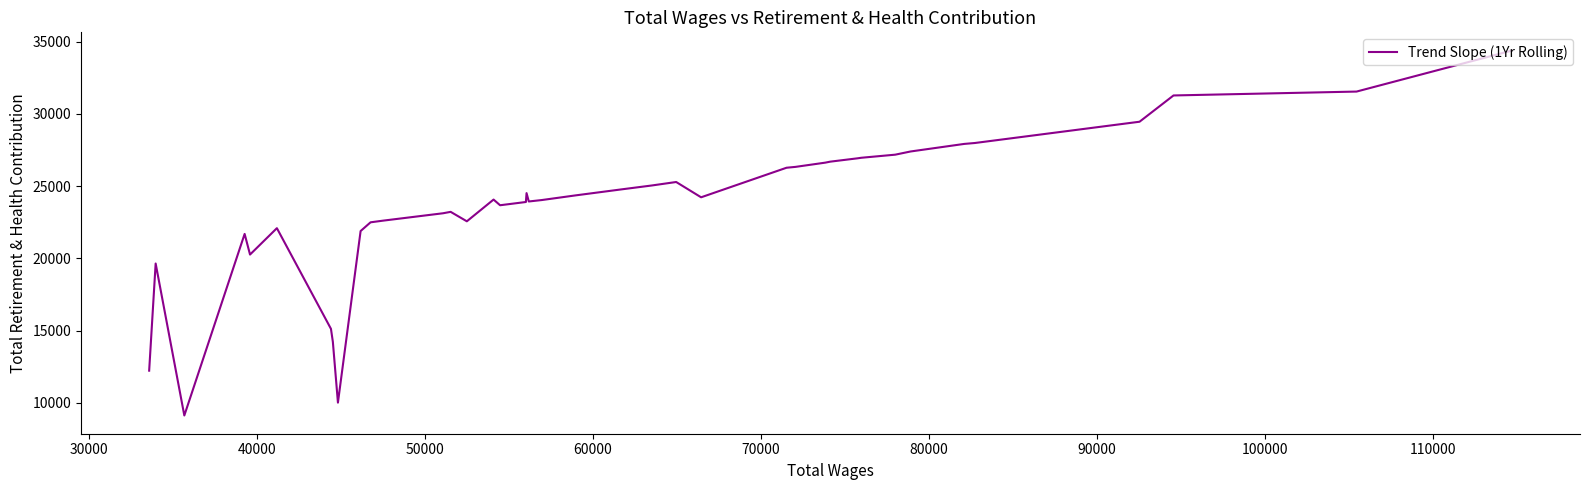

How many series are shown in this chart?

1